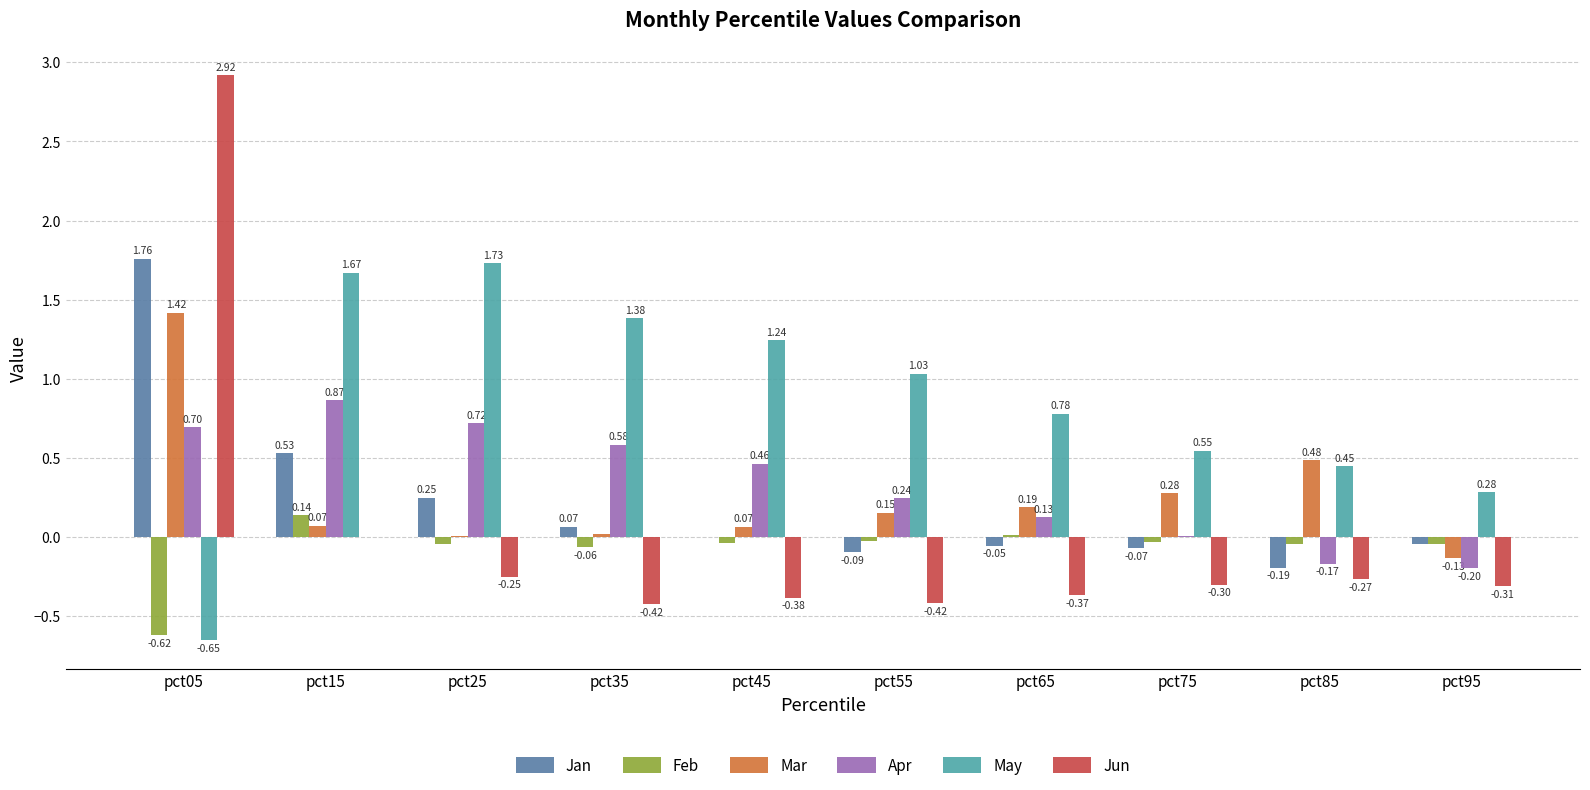

Read the Jun value at pct95.

-0.3